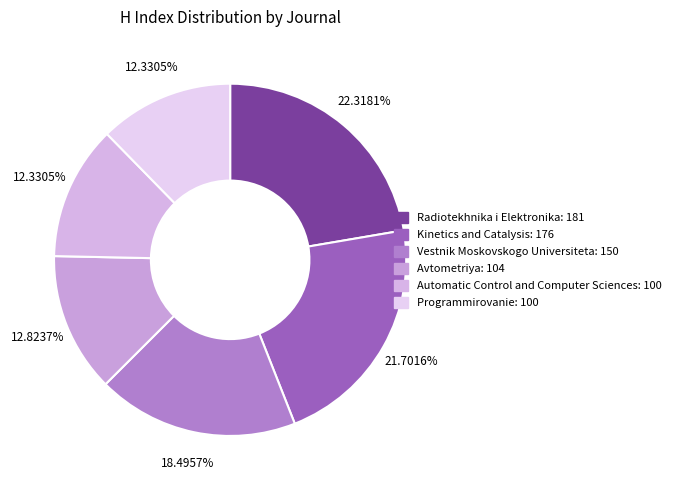

Rank the categories by value from lowest to highest.

Automatic Control and Computer Sciences, Programmirovanie, Avtometriya, Vestnik Moskovskogo Universiteta, Kinetics and Catalysis, Radiotekhnika i Elektronika